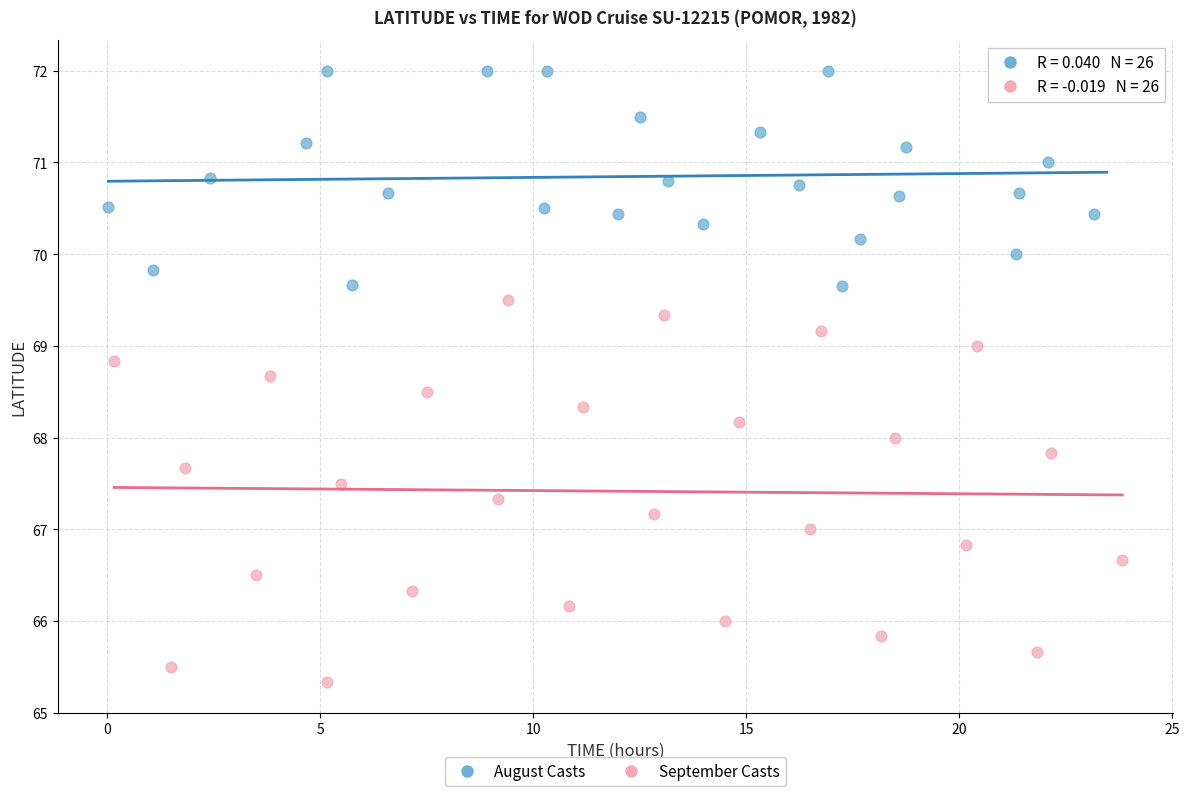

Which series reaches the maximum Y coordinate?

August Casts